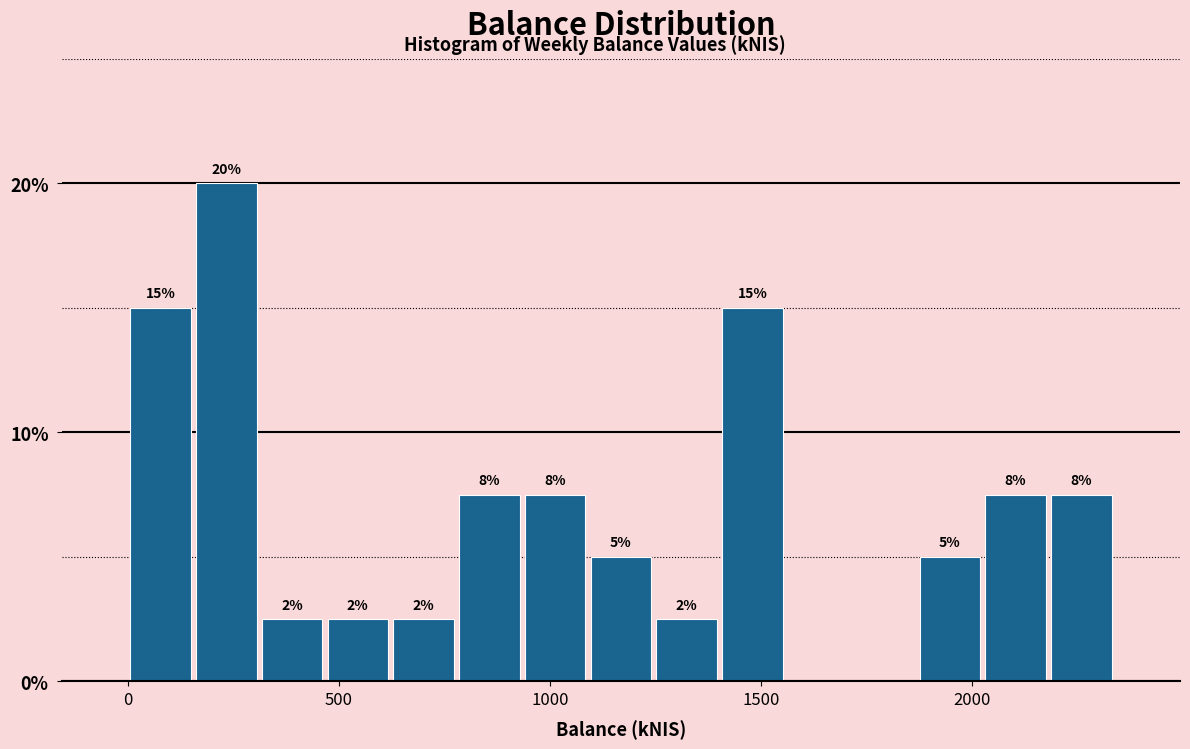

Read against the x-axis, roughly where is the centre of the tallest bar?

250